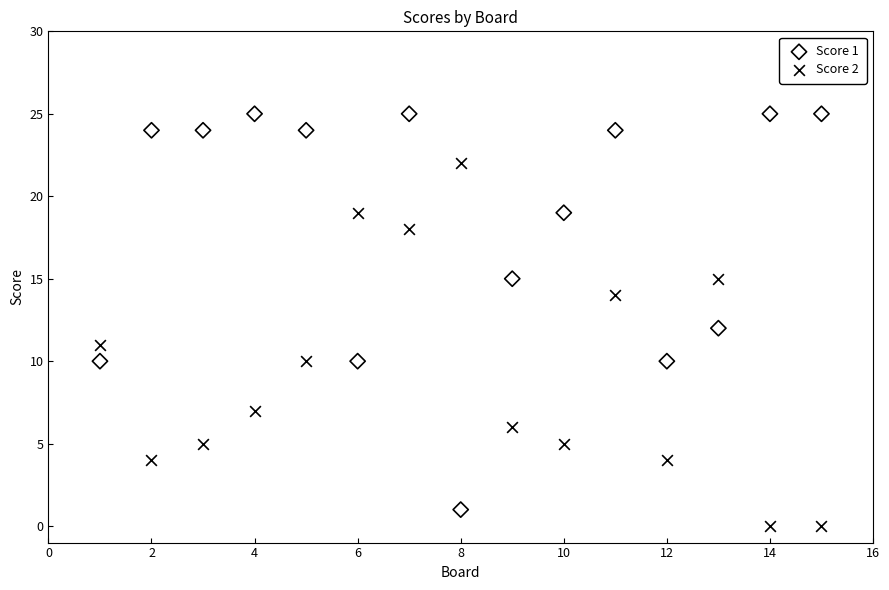

Which series has the largest Y range (max minus min)?

Score 1